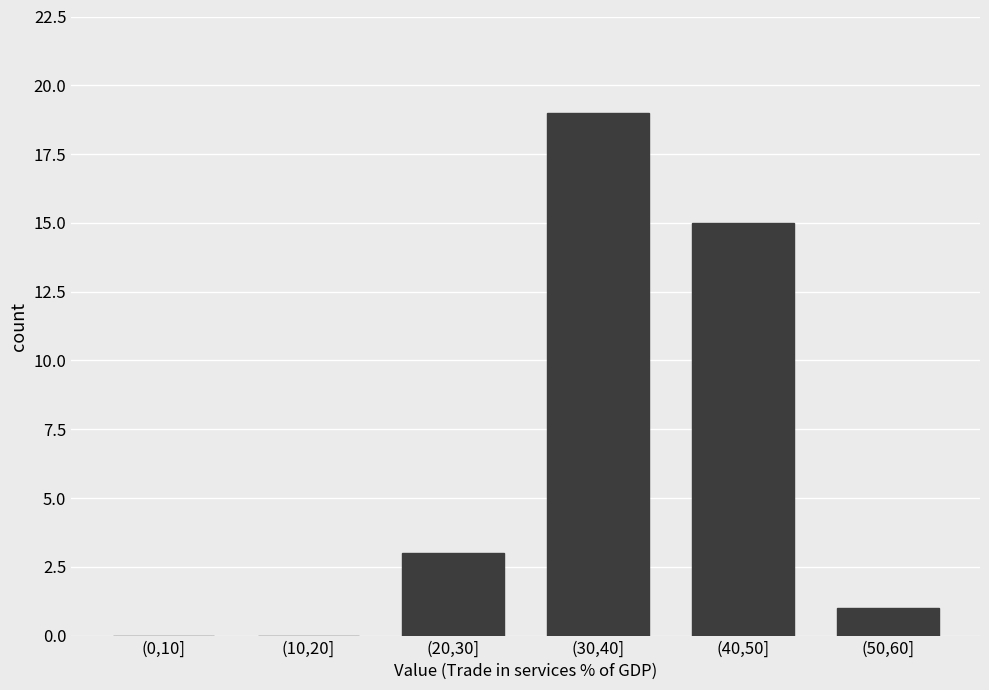

Reading right to left, transcribe all the data shown in this chart.

(50,60]=1	(40,50]=15	(30,40]=19	(20,30]=3	(10,20]=0	(0,10]=0